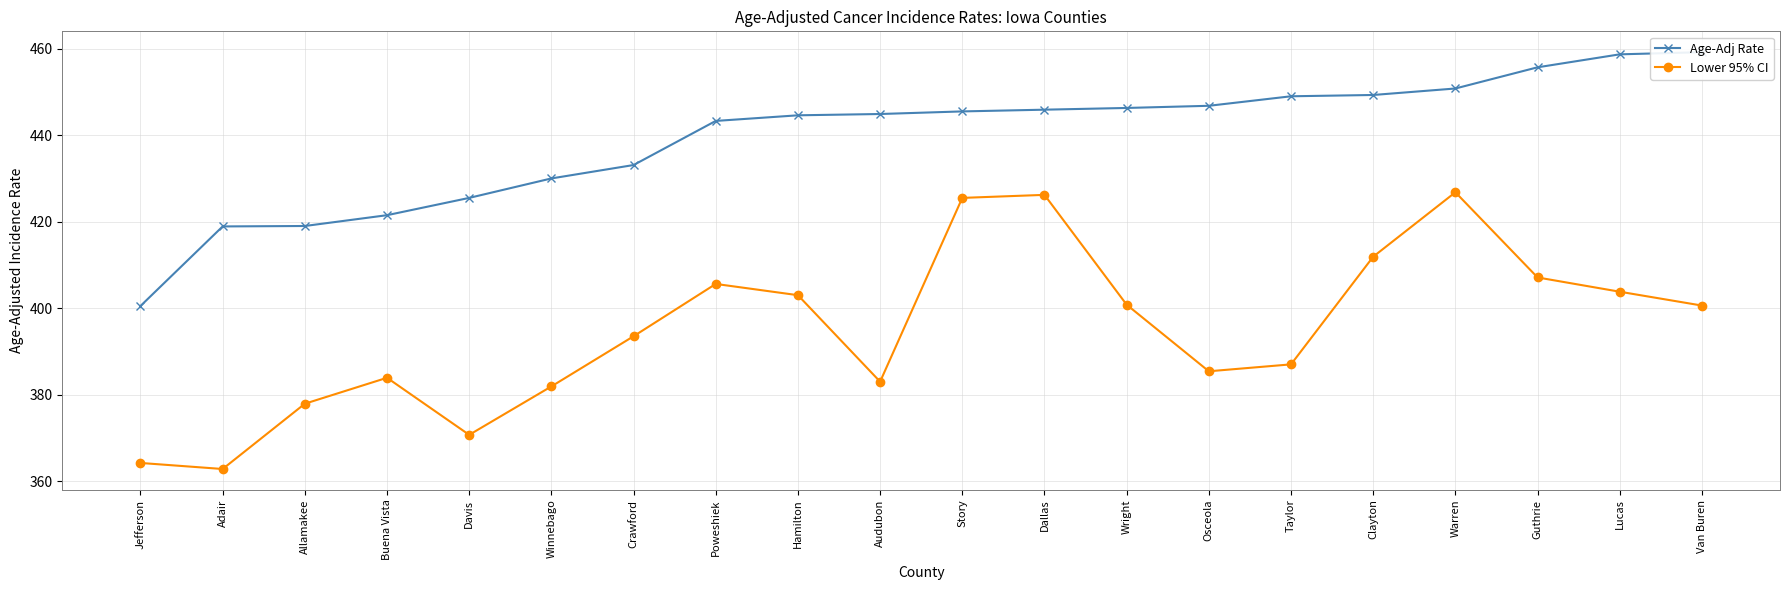

Is it true that Age-Adj Rate equals 754.8 at Buena Vista?

False